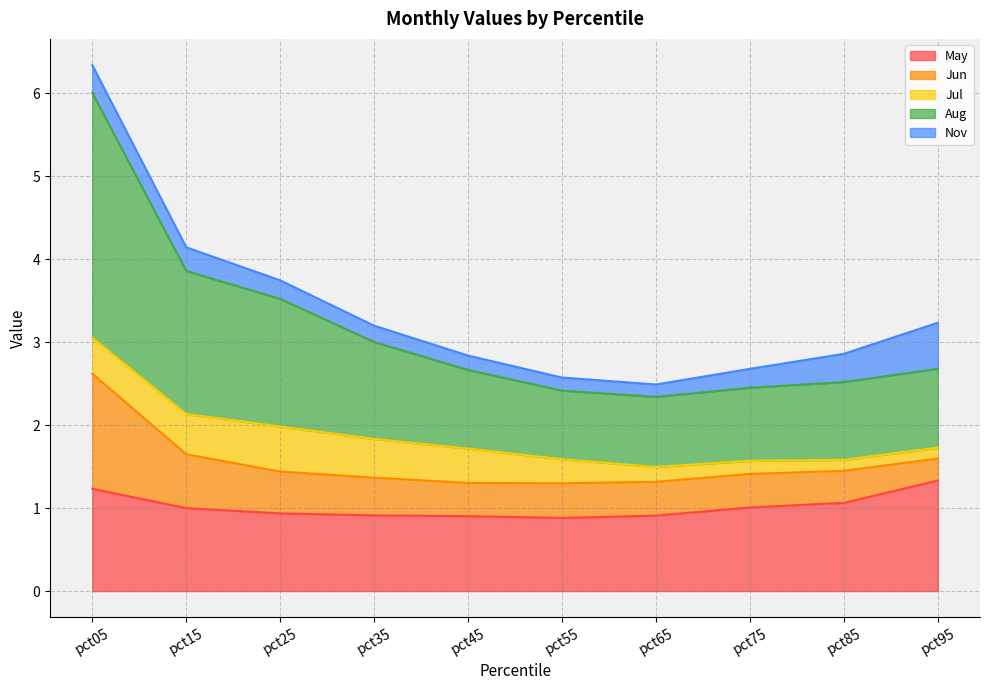

True or false: Jun and Nov cross at least once.

True